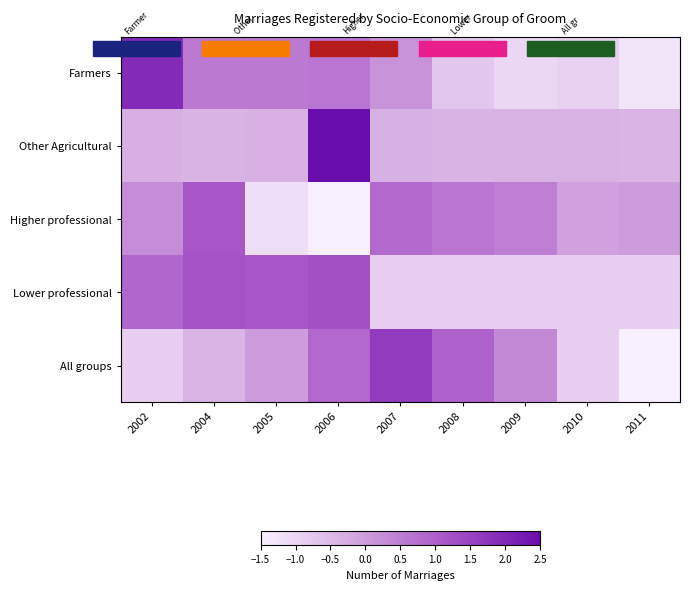

Reading left to right, transcribe all the data shown in this chart.

Farmers: 2002=1.9	2004=0.6	2005=0.6	2006=0.7	2007=0.2	2008=-0.7	2009=-1.0	2010=-0.9	2011=-1.3
Other Agricultural: 2002=-0.3	2004=-0.4	2005=-0.3	2006=2.8	2007=-0.3	2008=-0.4	2009=-0.4	2010=-0.4	2011=-0.4
Higher professional: 2002=0.3	2004=1.2	2005=-1.2	2006=-2.2	2007=0.8	2008=0.6	2009=0.5	2010=-0.0	2011=0.0
Lower professional: 2002=0.9	2004=1.2	2005=1.1	2006=1.2	2007=-0.9	2008=-0.9	2009=-0.9	2010=-0.9	2011=-0.9
All groups: 2002=-0.9	2004=-0.4	2005=0.0	2006=0.9	2007=1.6	2008=1.0	2009=0.3	2010=-0.8	2011=-1.7